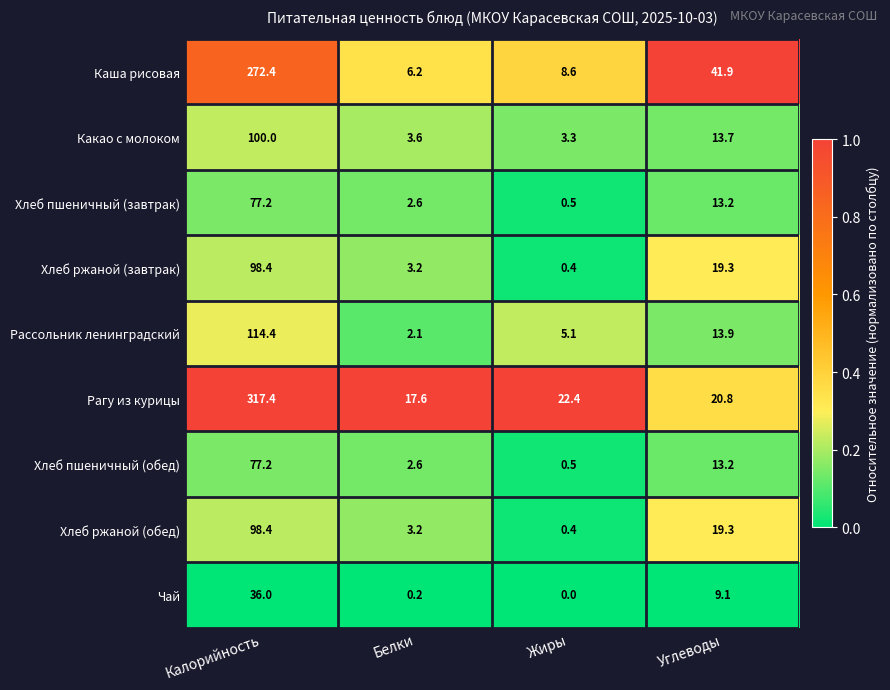

List the labels in order of Чай value, largest first.

Калорийность, Углеводы, Белки, Жиры